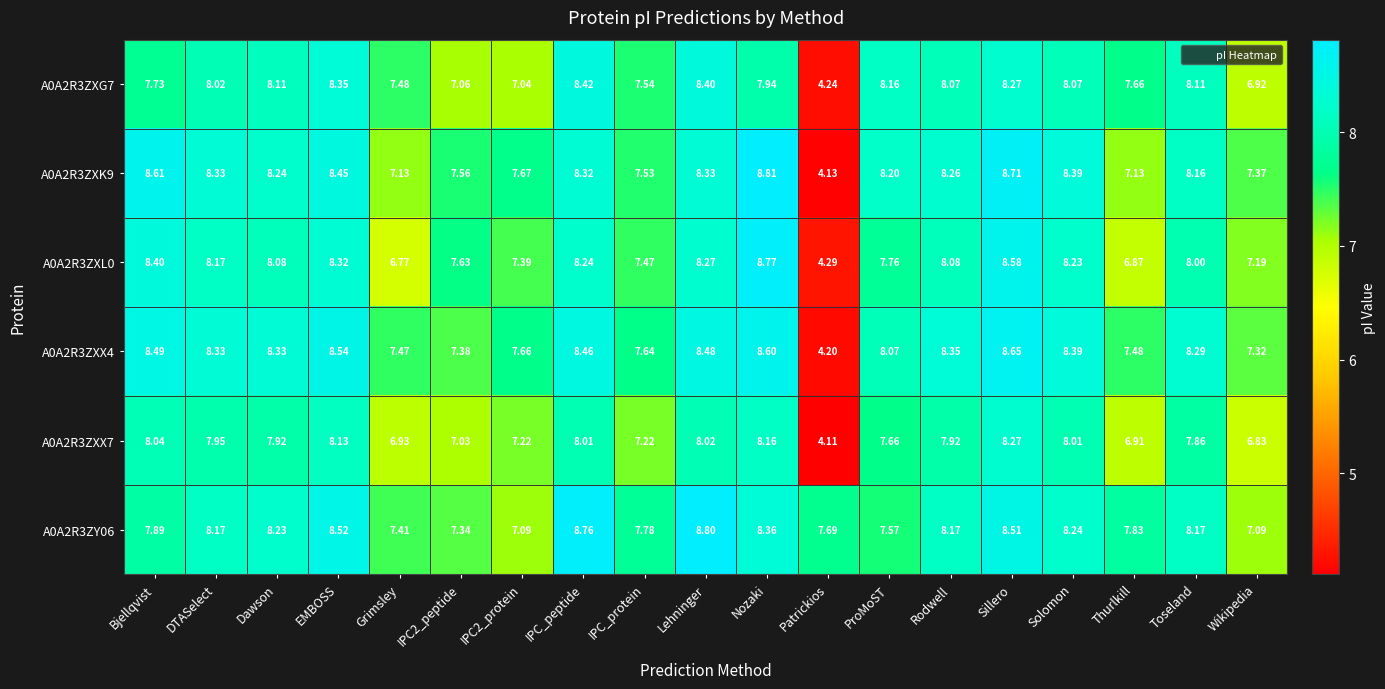

Which series changed the most between Grimsley and IPC_peptide?

A0A2R3ZXL0